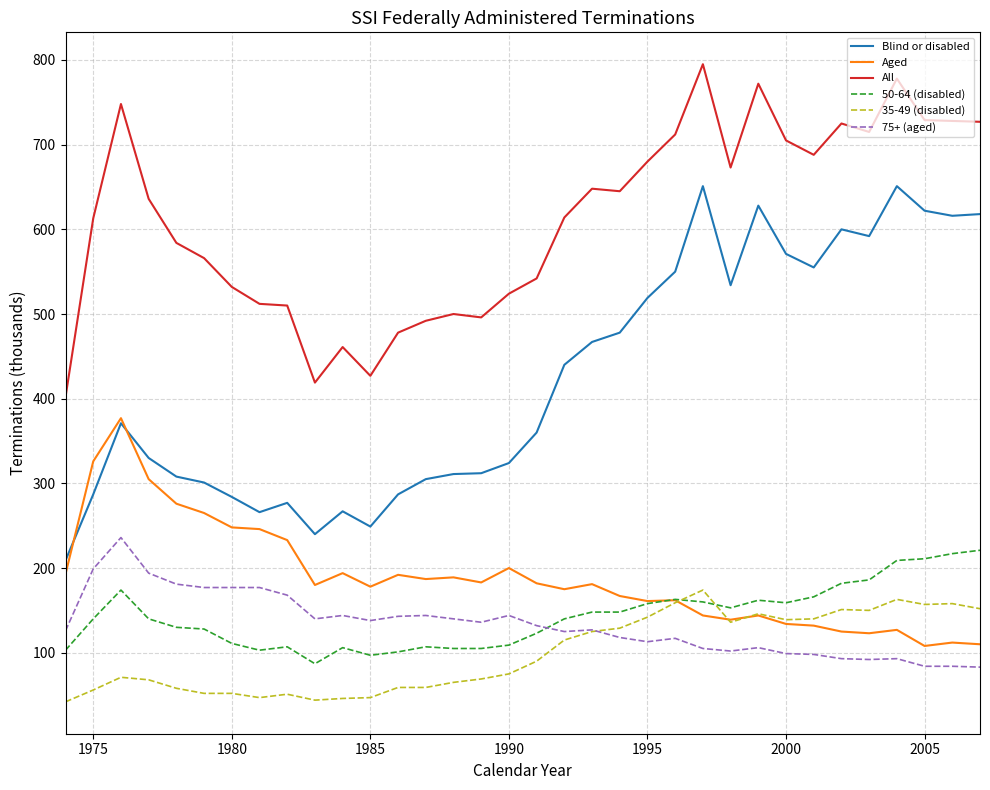

What is the greatest value displayed?

795